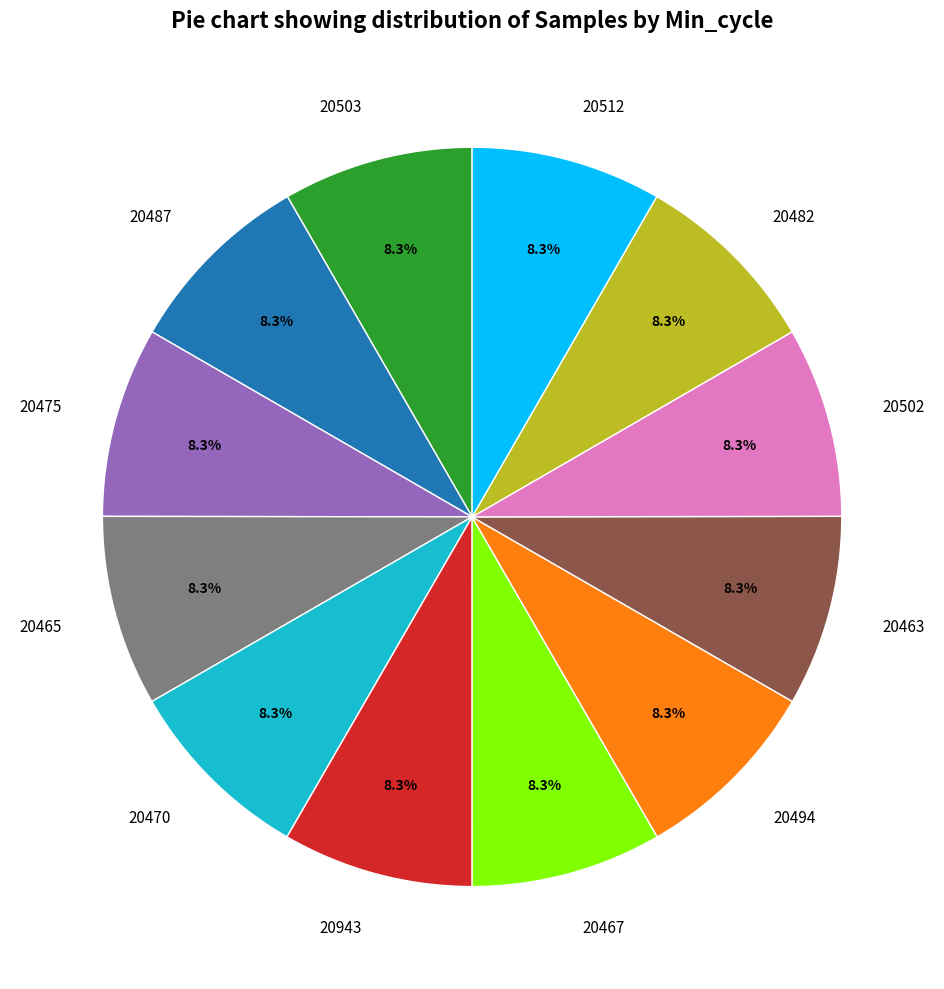

What percentage is NOT represented by 20494?

91.7%